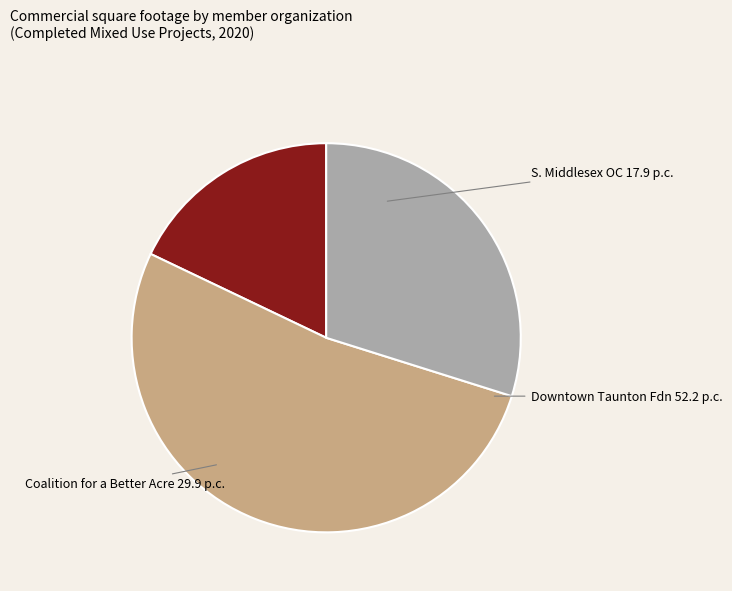

Does any single category account for the majority?

Yes